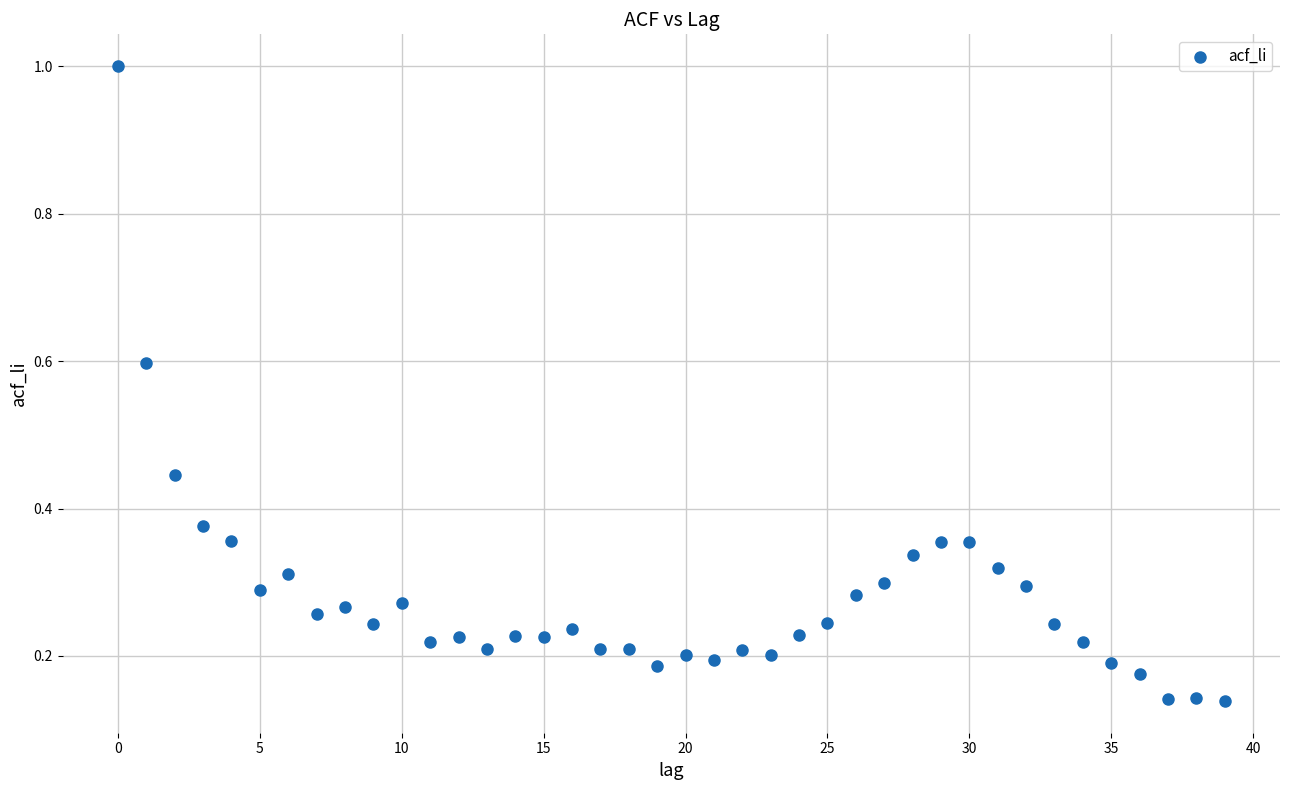

What is the range of Y values (max minus min)?

0.9